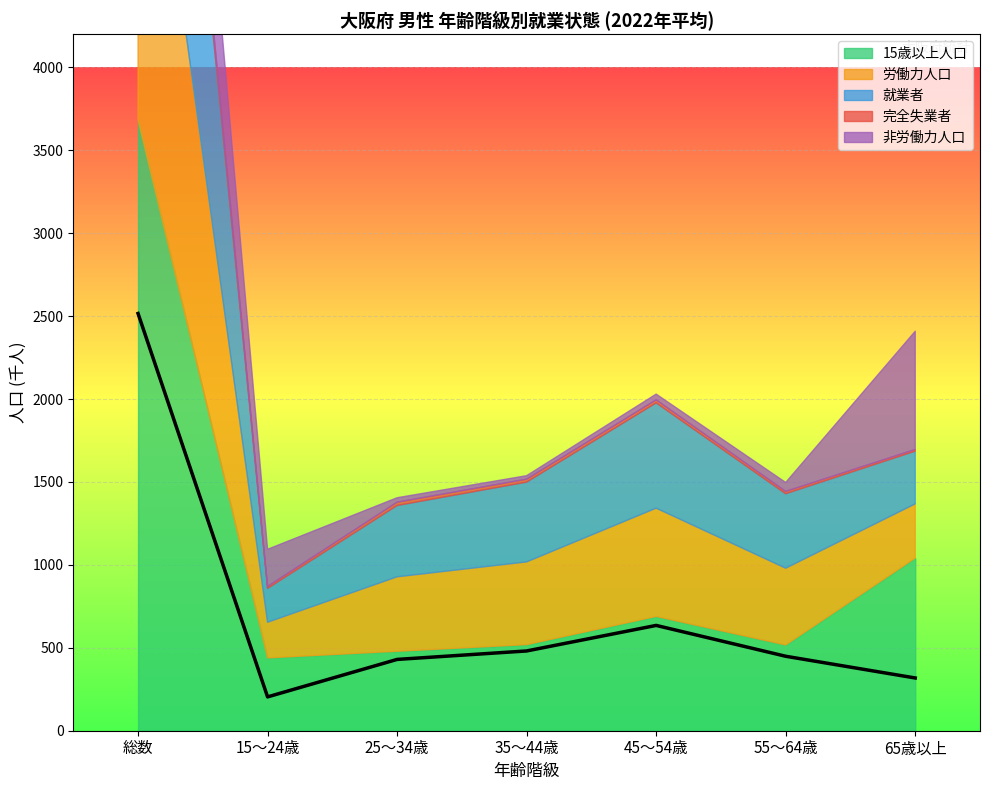

True or false: 非労働力人口 and 完全失業者 intersect in this chart.

False